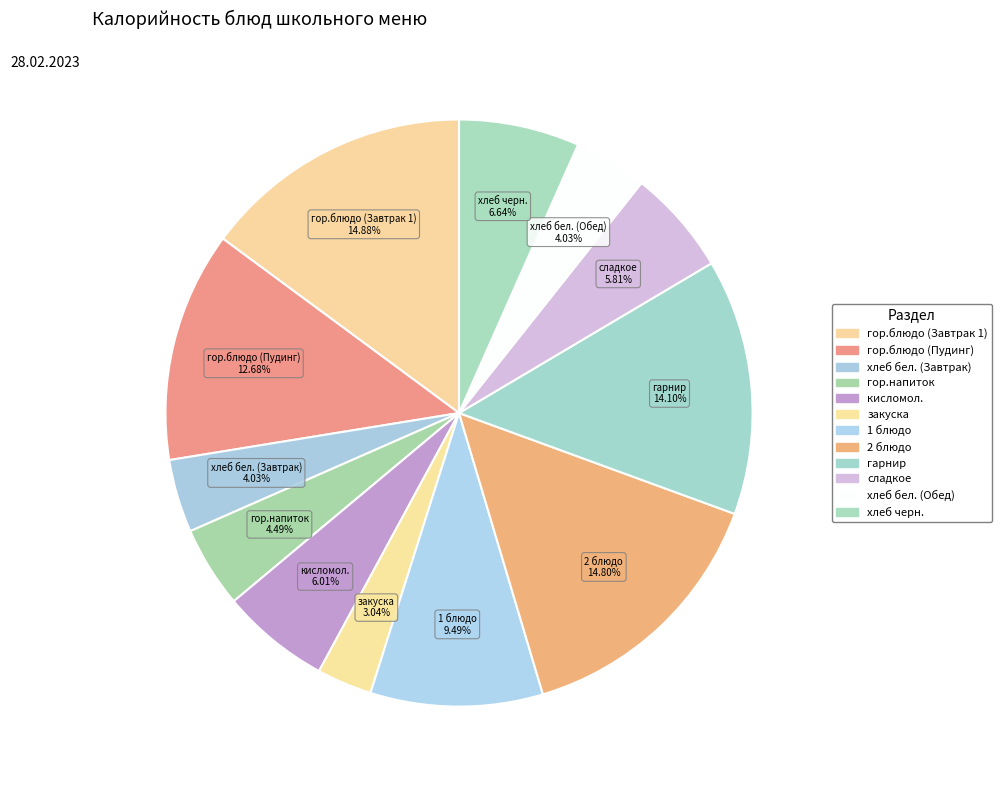

Is it true that гарнир is 14% of the pie?

True